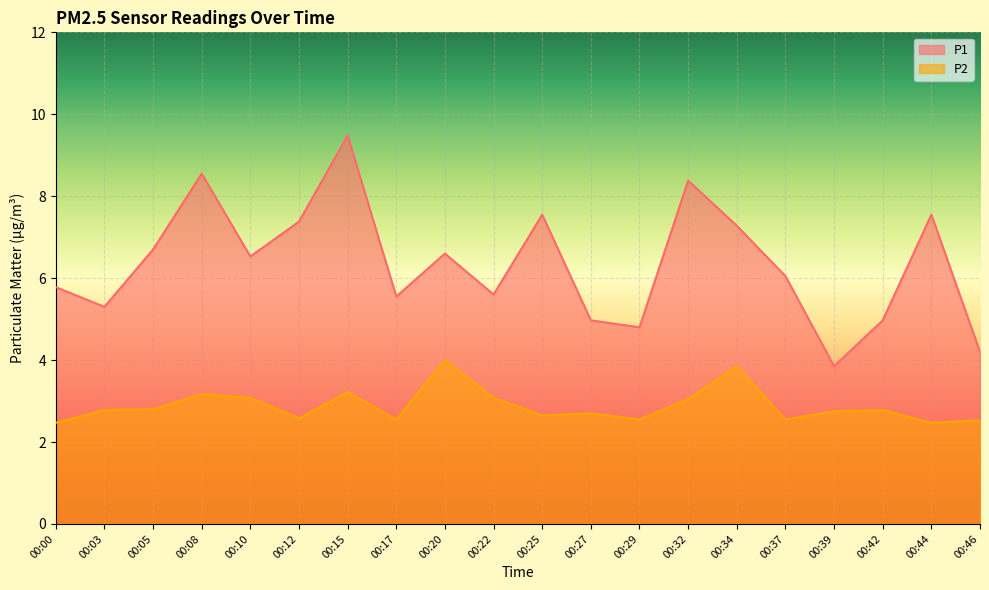

At how many categories does at least one series exceed 4?

19